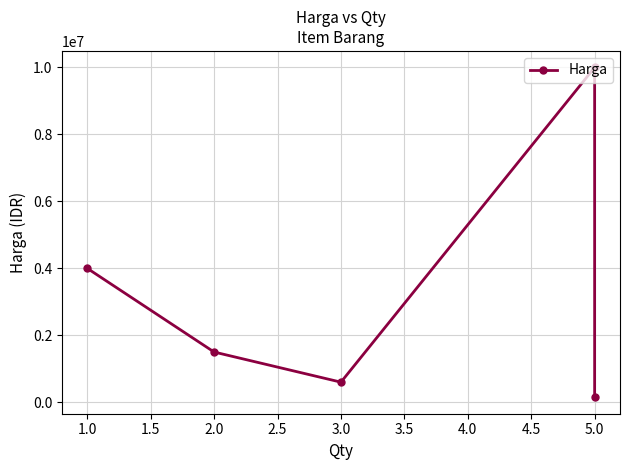

Which has a higher value, 5.0 or 2.0?

2.0